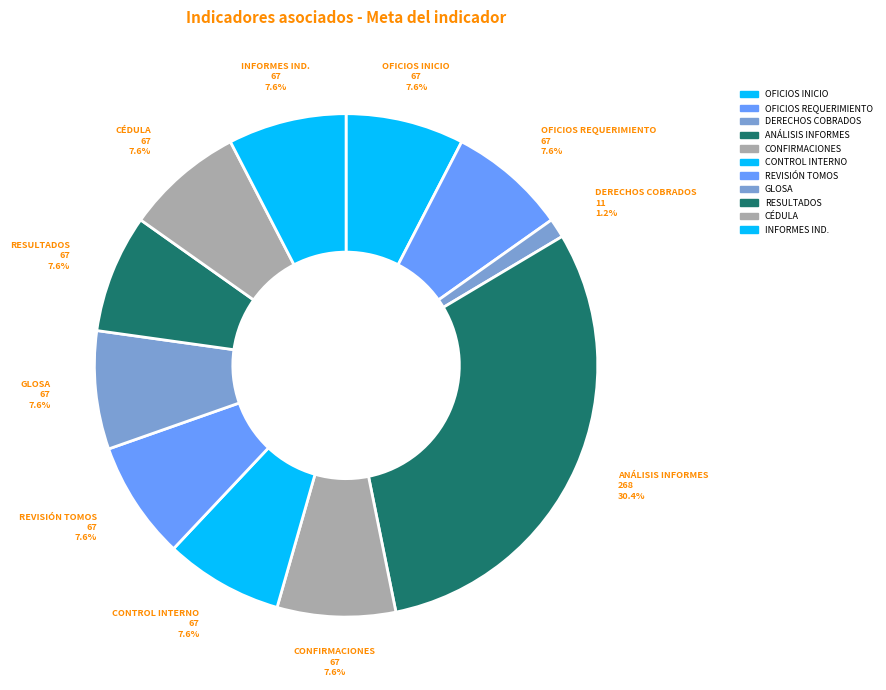

What portion of the pie excludes INFORMES IND.?

92.4%